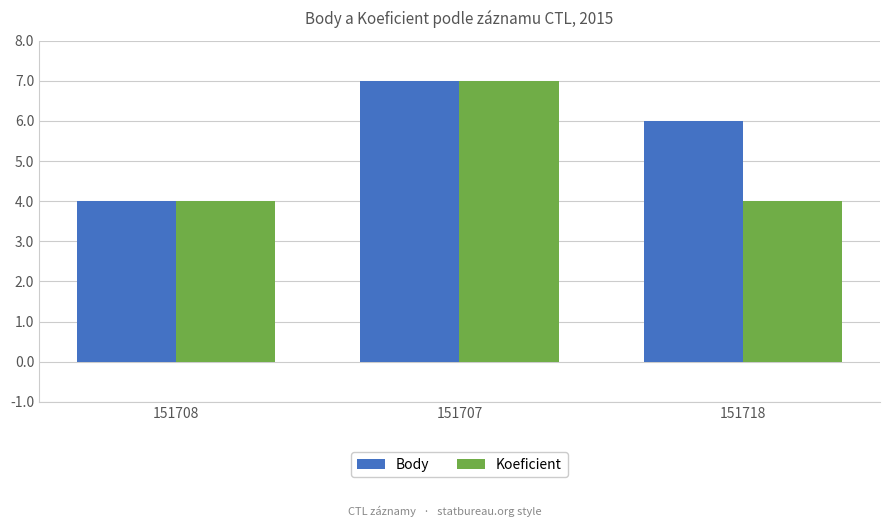

What is the label of the 1st bar from the right?

151718